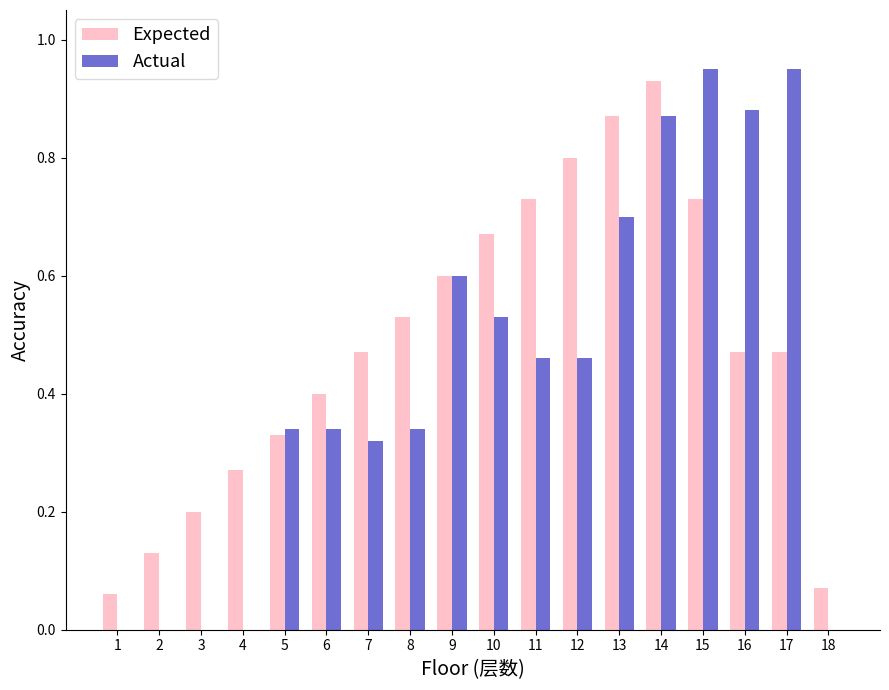

What is the sum of all Expected values?

8.7